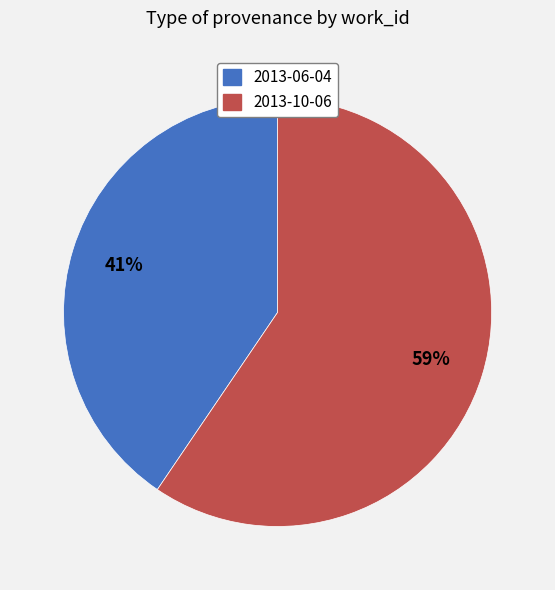

To the nearest percent, what is the combined percentage of 2013-06-04 and 2013-10-06?

100%